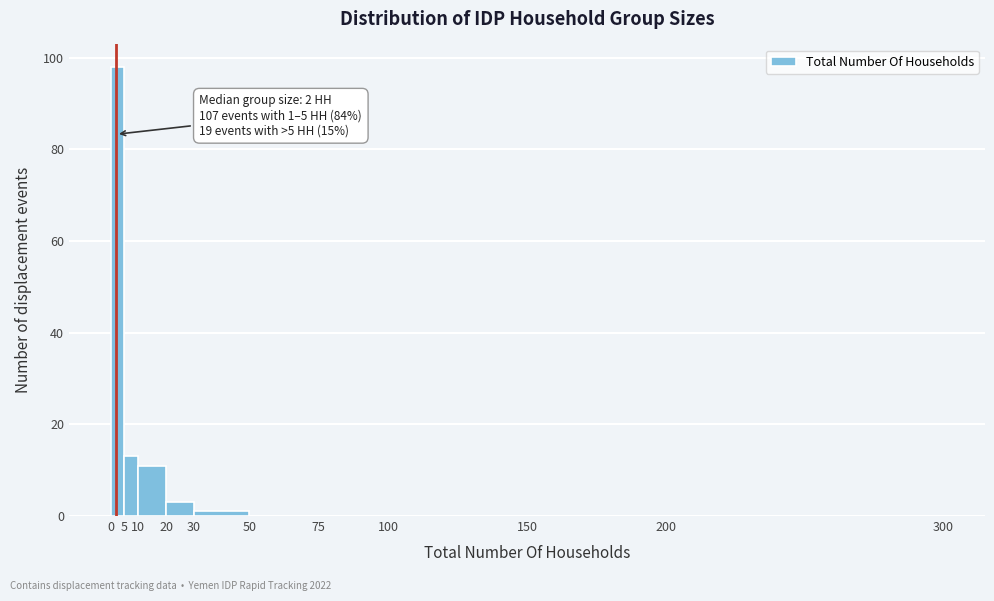

Which range on the x-axis has the tallest bar?

0 to 5